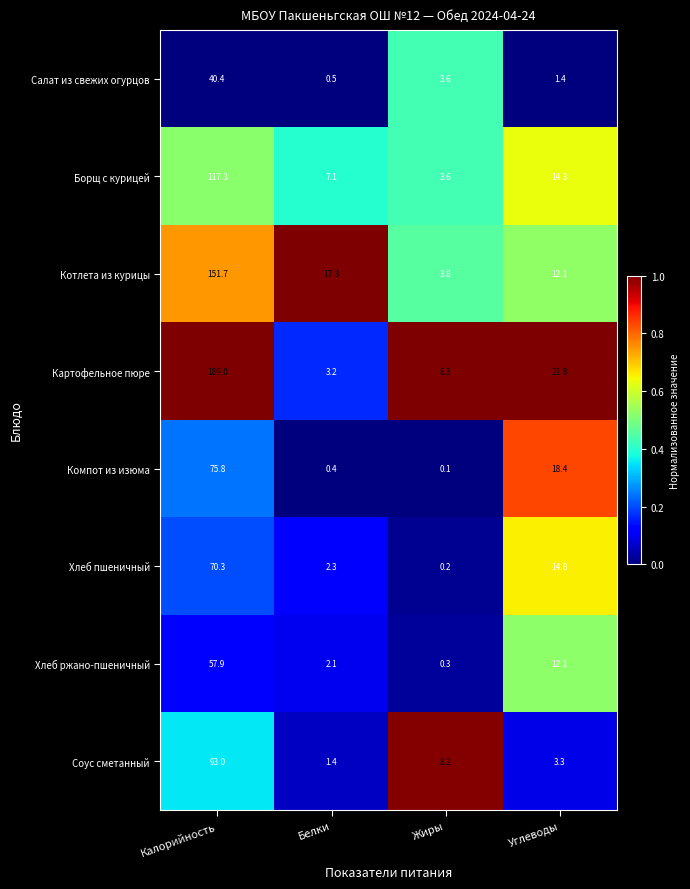

At which category does the chart reach its peak across all series?

Калорийность